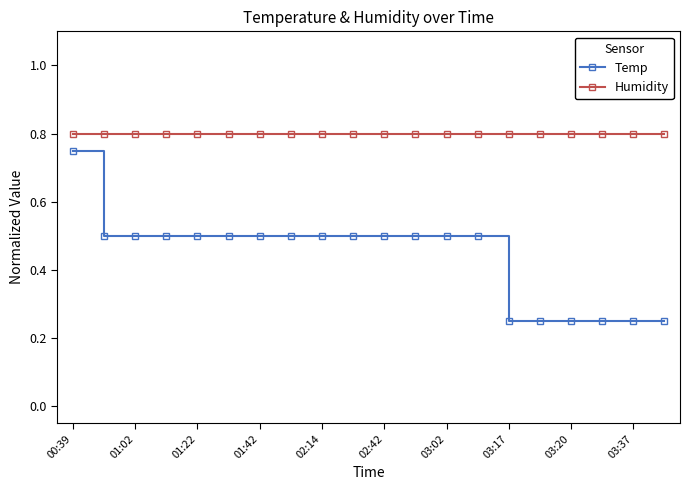

Rank the series by their average value, from highest to lowest.

Humidity, Temp